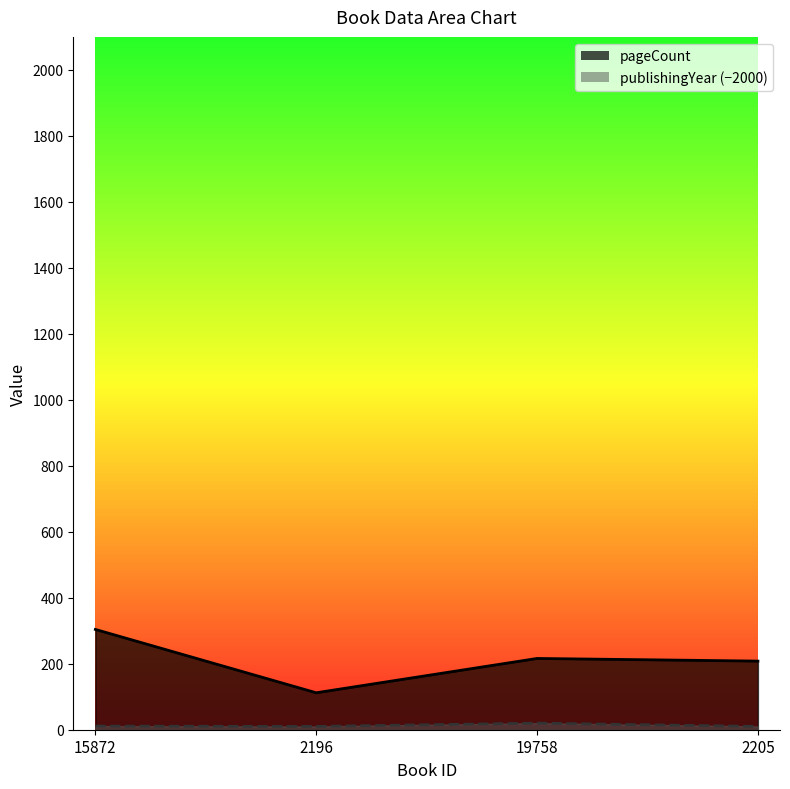

What is the difference between the highest and lowest values at 15872?

293